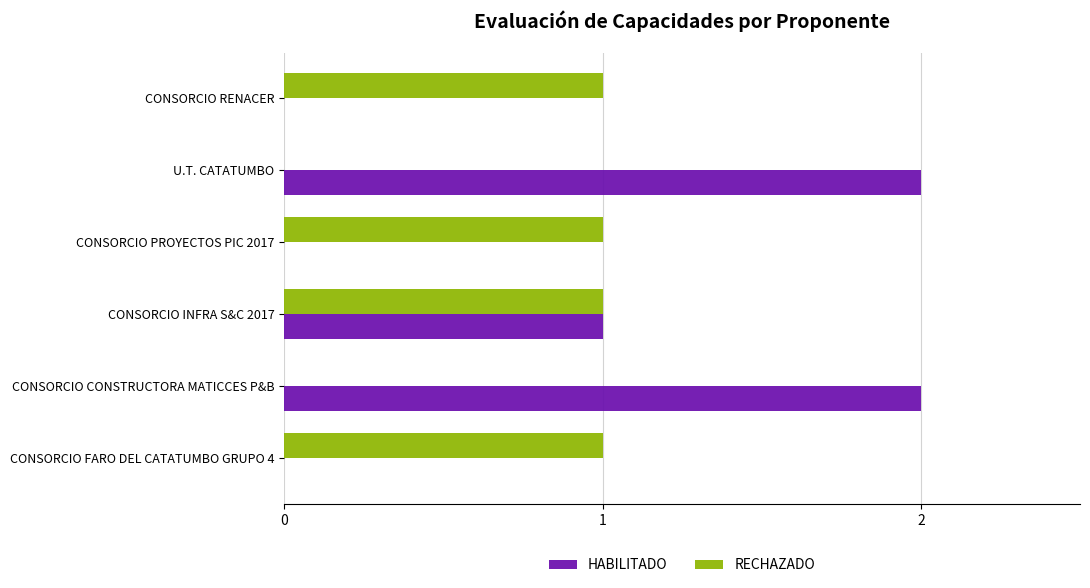

How many data points does each series have?

6